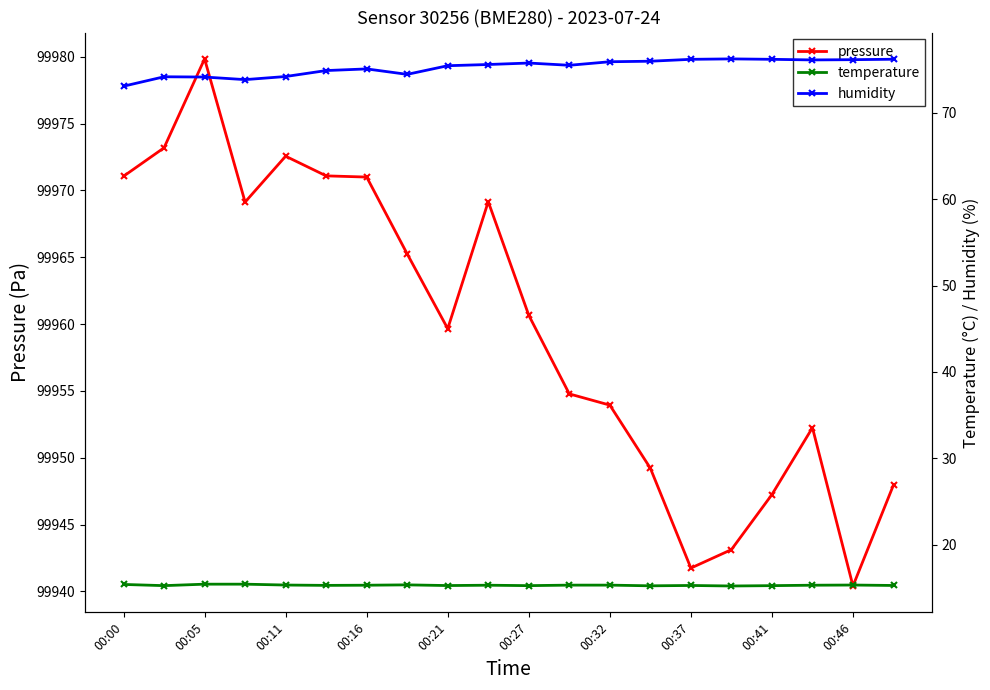

At which category does pressure reach its first local peak?

00:05